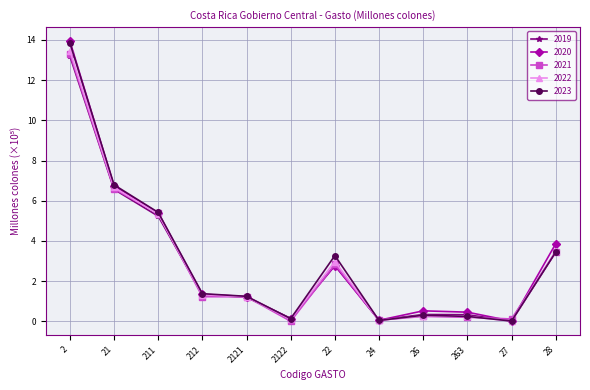

Where is 2020 nearest to the value 6?

211